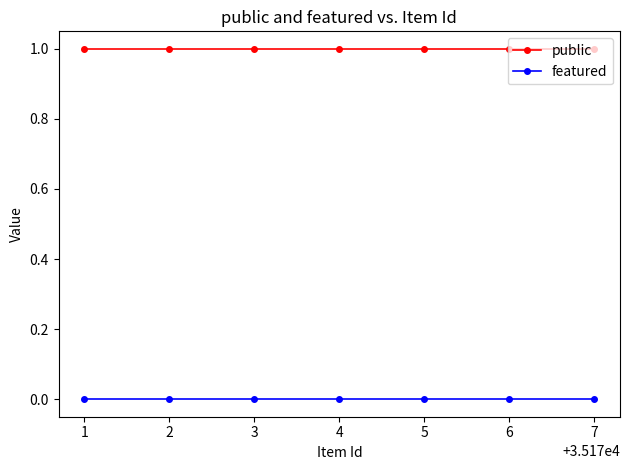

What is the spread (max minus min) of values at 3?

1